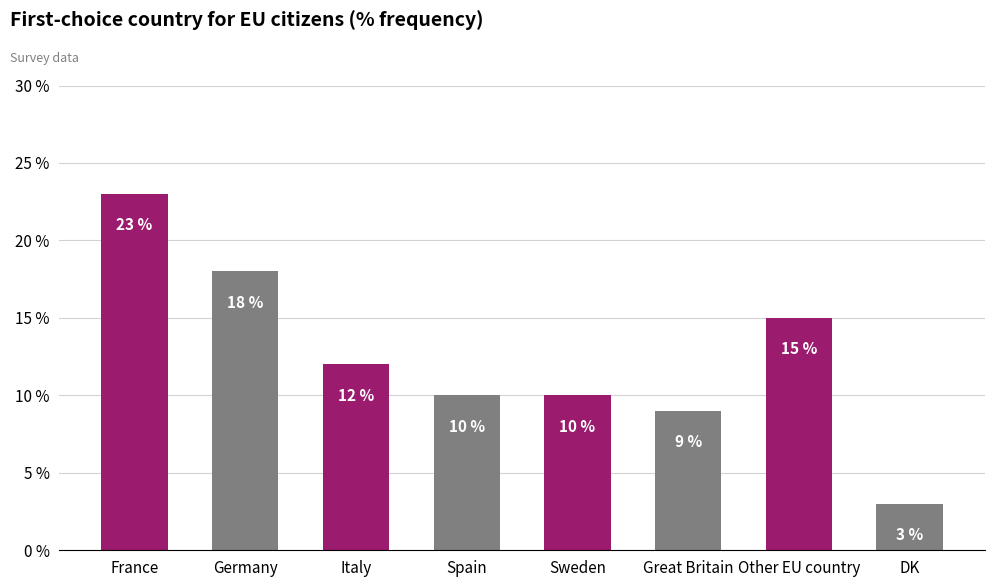

At which category does the chart reach its peak across all series?

France